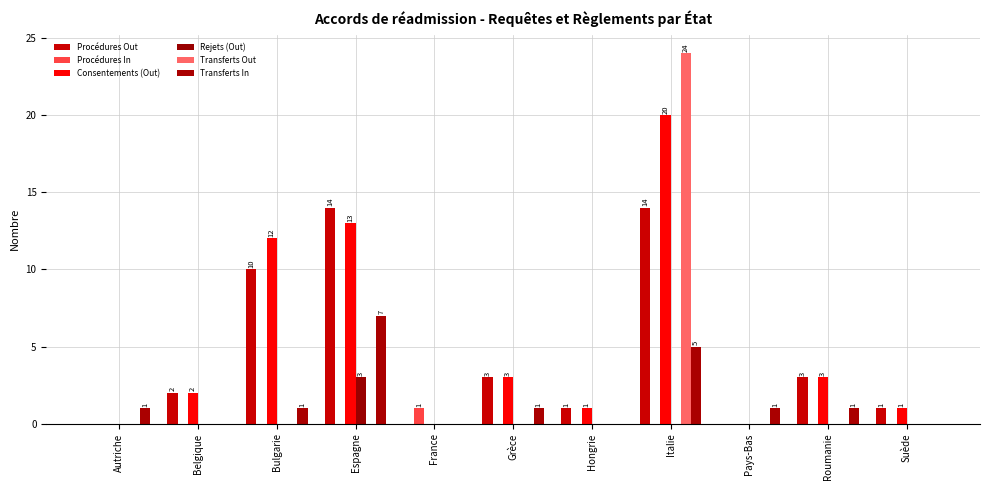

Reading right to left, list all the values displayed in this chart.

Procédures Out: 1	3	0	14	1	3	0	14	10	2	0
Procédures In: 0	0	0	0	0	0	1	0	0	0	0
Consentements (Out): 1	3	0	20	1	3	0	13	12	2	0
Rejets (Out): 0	0	0	0	0	0	0	3	0	0	0
Transferts Out: 0	0	0	24	0	0	0	0	0	0	0
Transferts In: 0	1	1	5	0	1	0	7	1	0	1